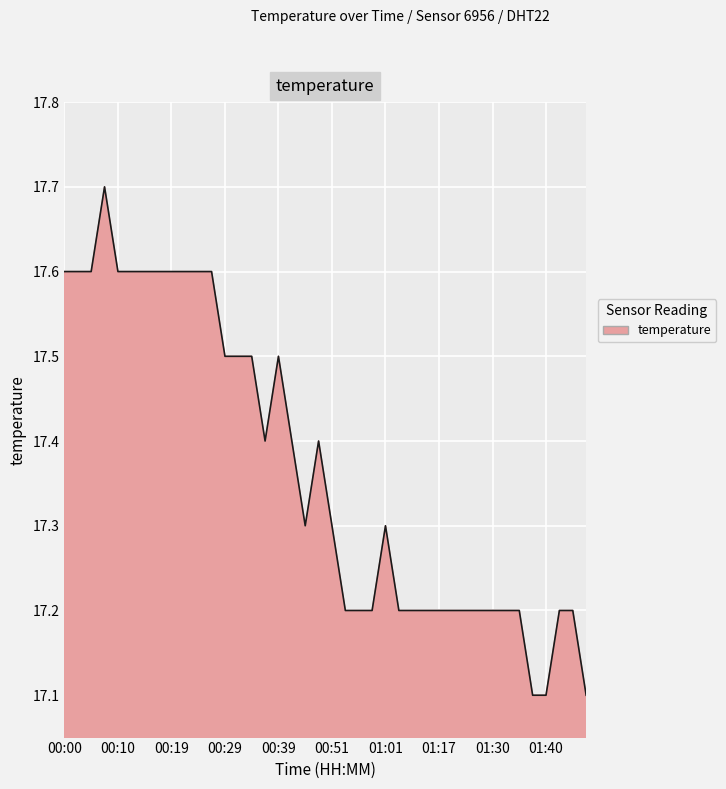

What is the greatest value displayed?

17.7